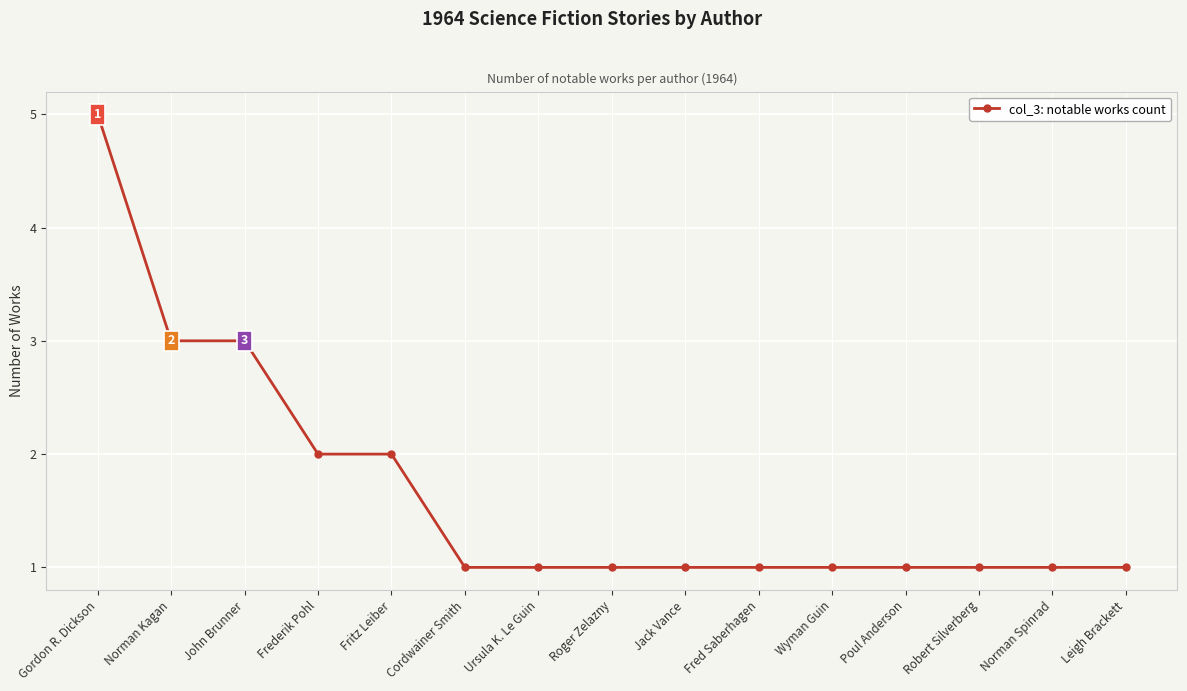

Approximately how many times larger is the value at Gordon R. Dickson compared to Robert Silverberg?

5.0